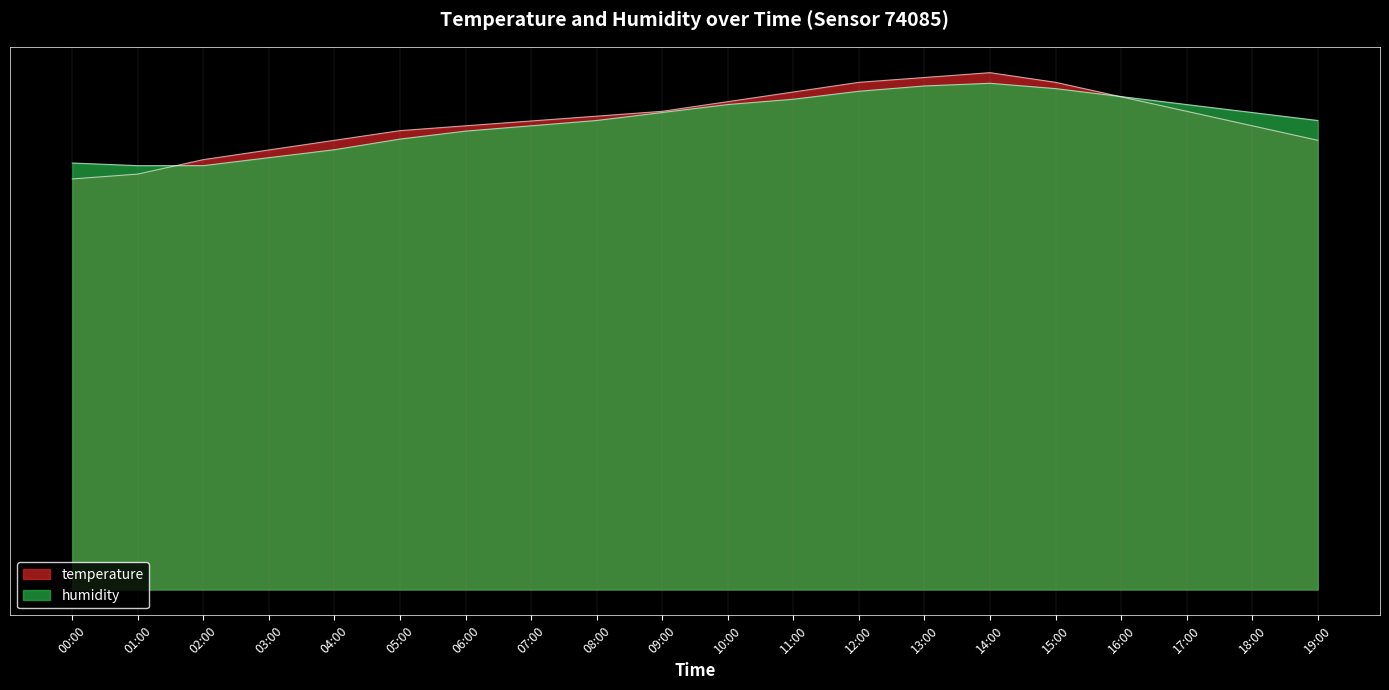

List the series in order of their overall mean, lowest first.

humidity, temperature